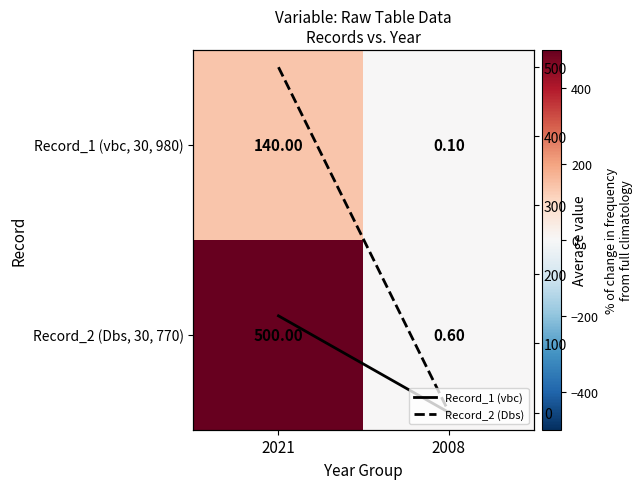

Which series has the largest total across all categories?

Record_2 (Dbs, 30, 770)